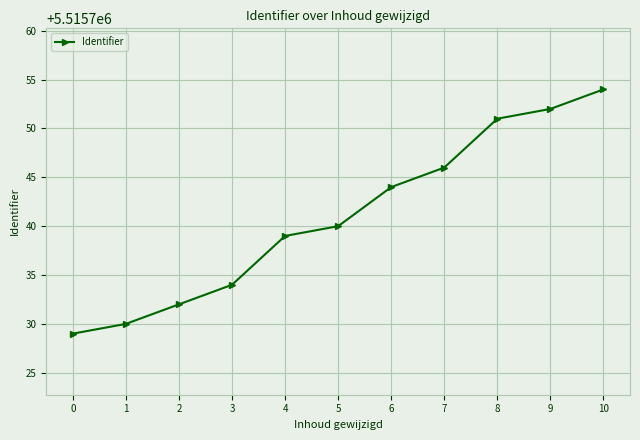

What is the value of the 2nd point from the left?

5515730